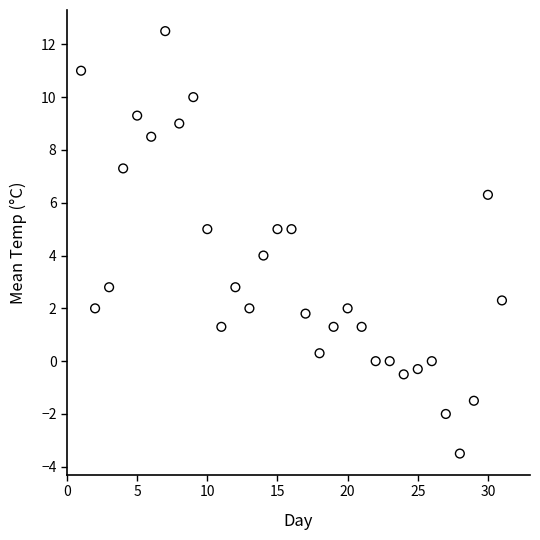

What is the range of Y values (max minus min)?

16.0